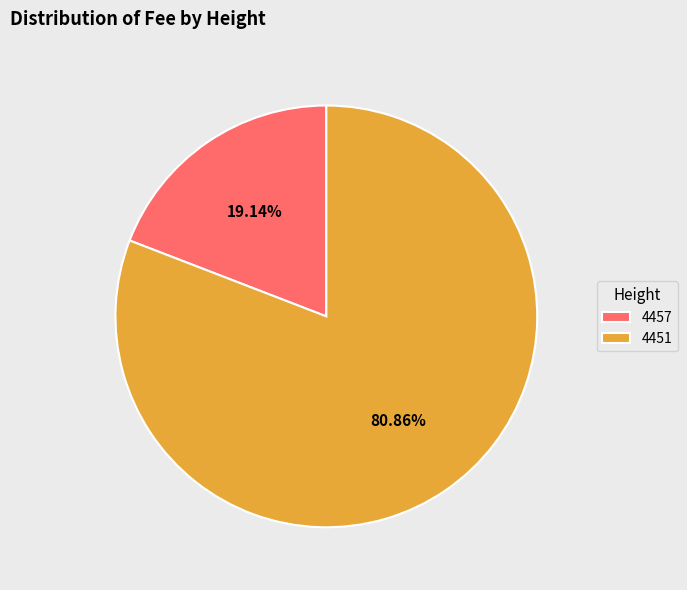

To the nearest percent, what portion does 4457 represent?

19%